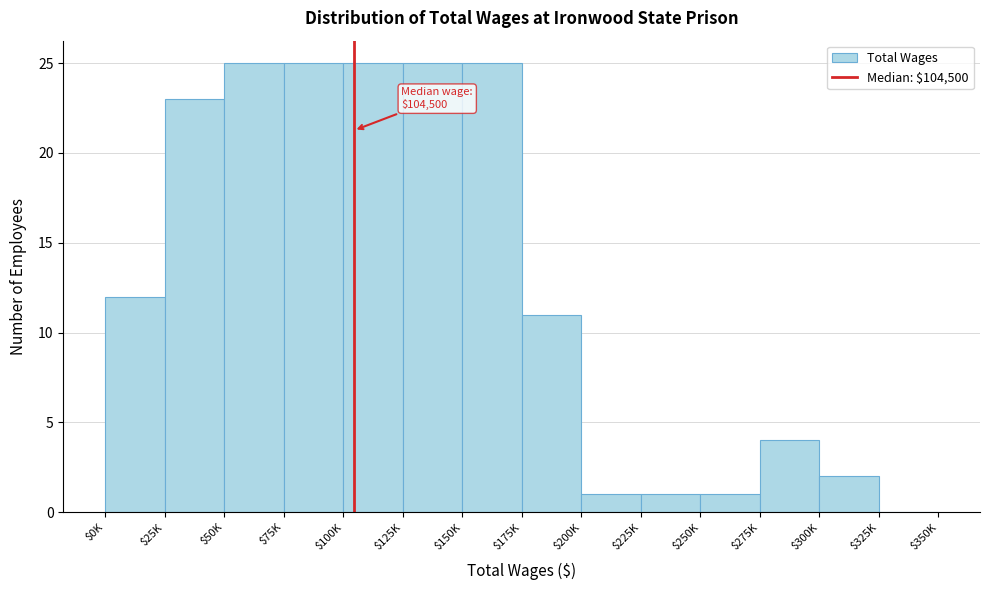

Is it true that the value at $0K is 19?

False